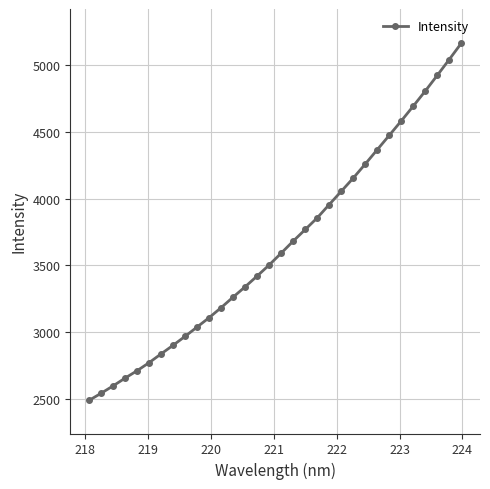

What is the value of the 32nd point from the left?

5164.7